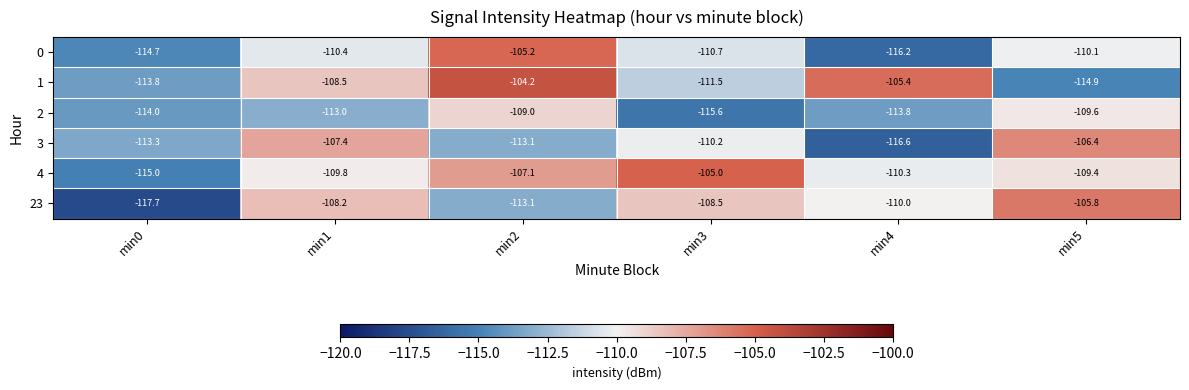

Which label corresponds to the smallest value in the chart?

min0